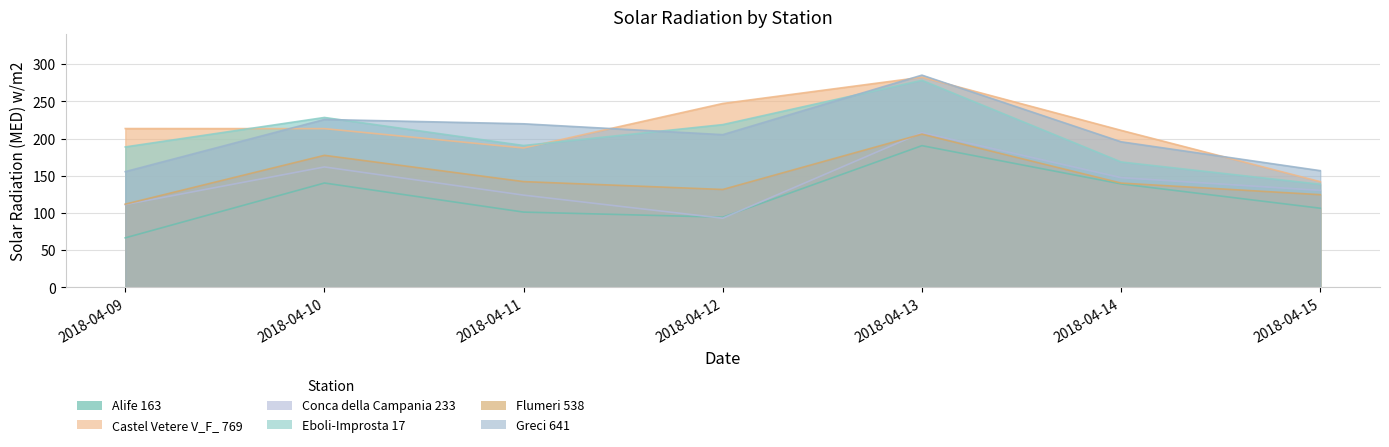

At which category does Castel Vetere V_F_ 769 reach its first local valley?

2018-04-11